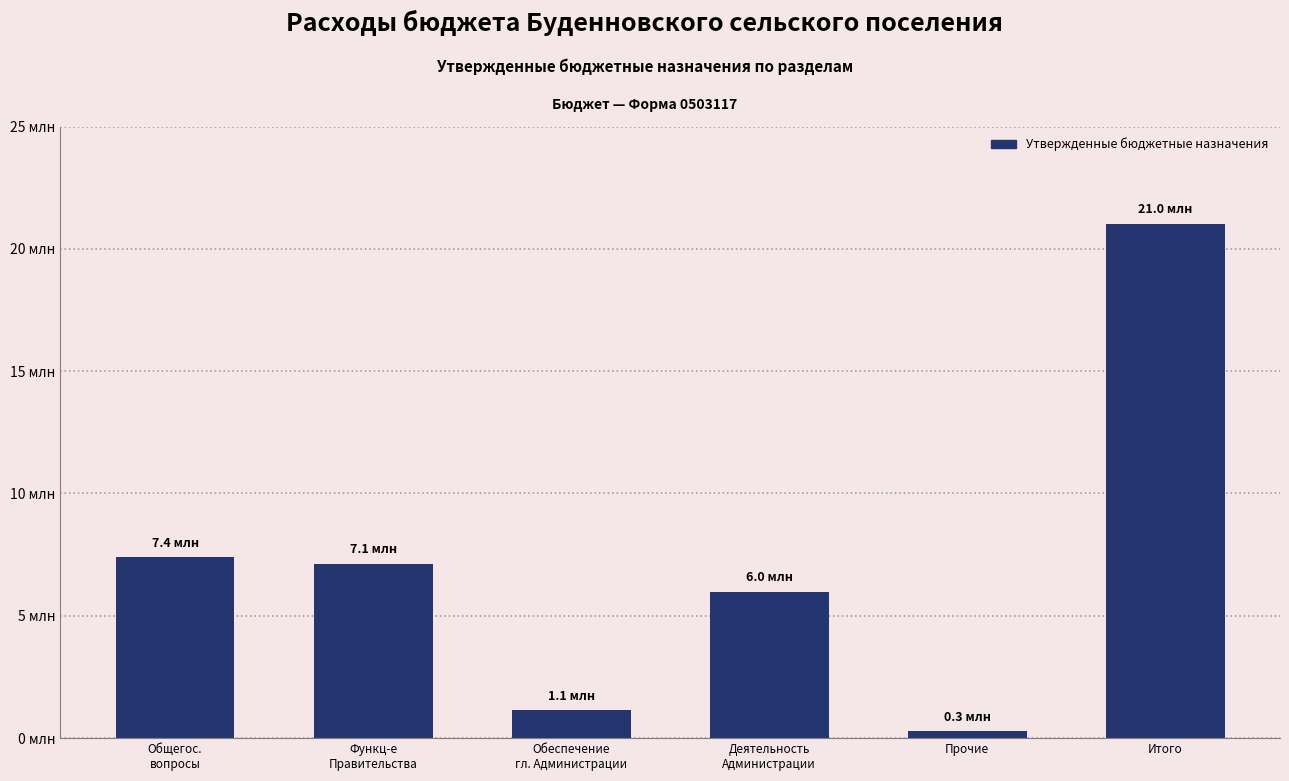

What is the sum of all values?

42970300